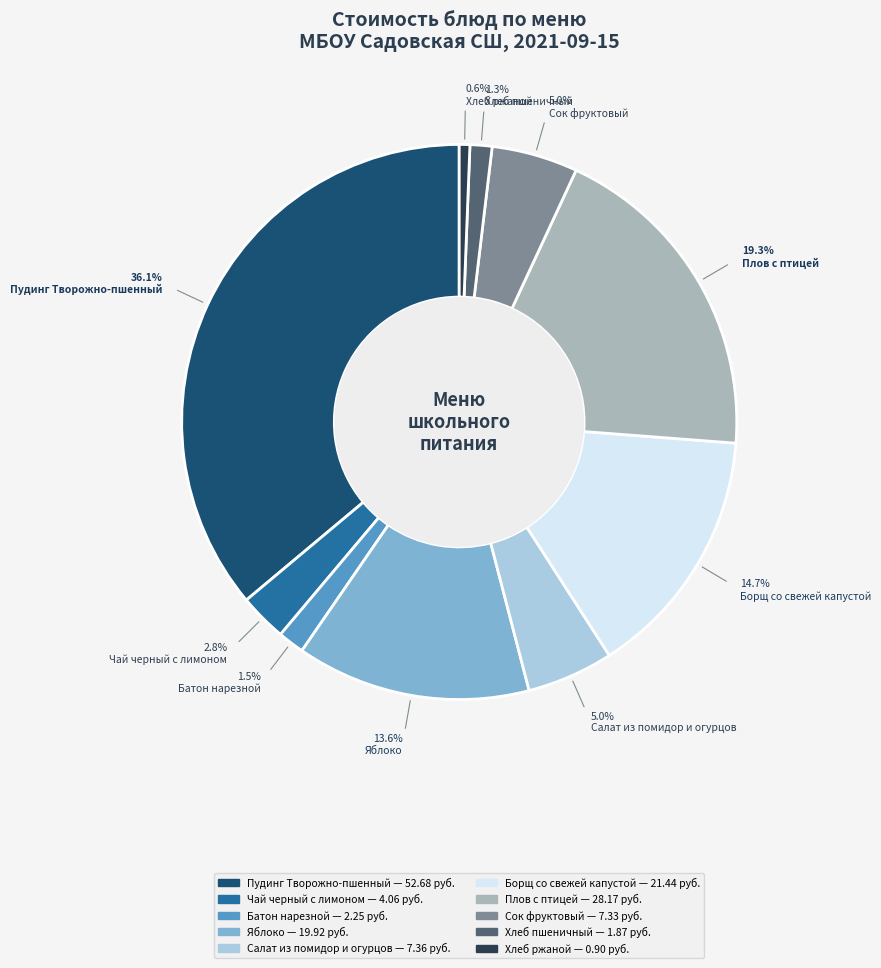

The Борщ со свежей капустой slice represents 15% of the pie. True or false?

True